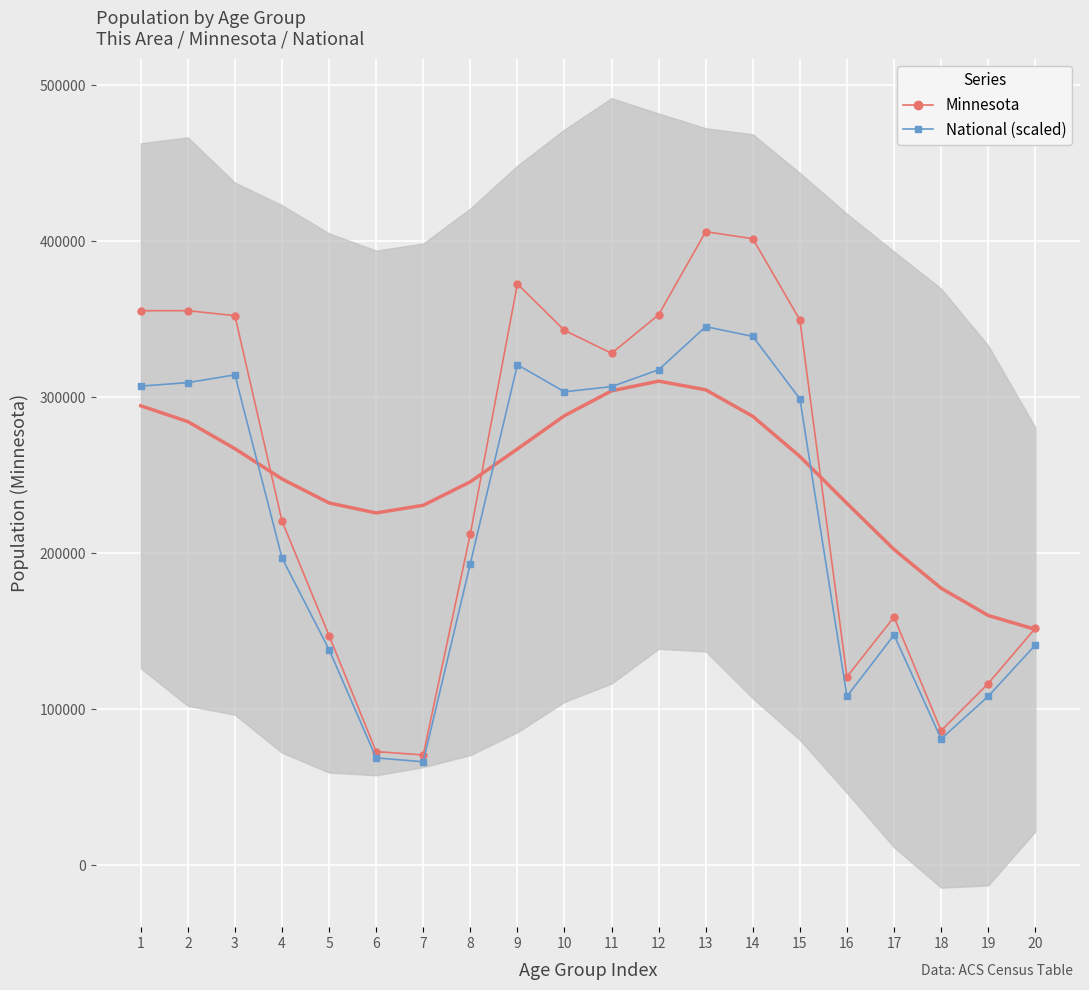

What is the difference between the highest and lowest values at 4?

23718.2